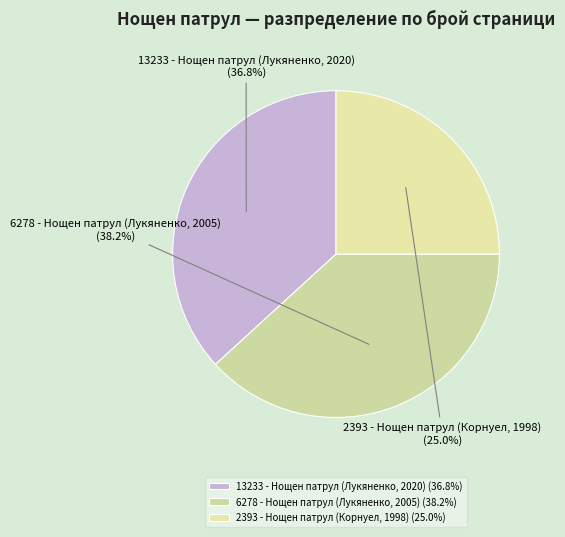

Which slice is the largest?

6278 - Нощен патрул (Лукяненко, 2005)